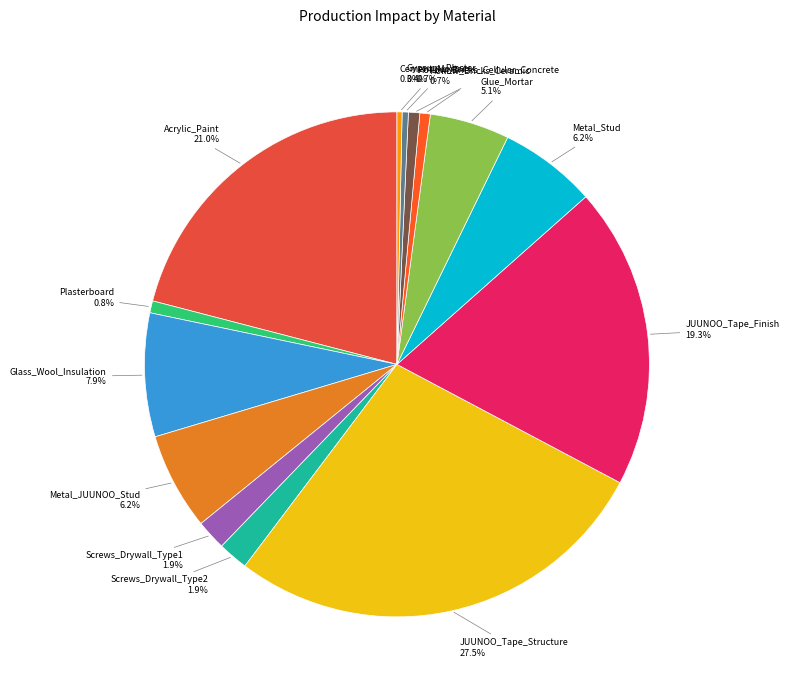

What is the largest slice in the pie chart?

JUUNOO_Tape_Structure